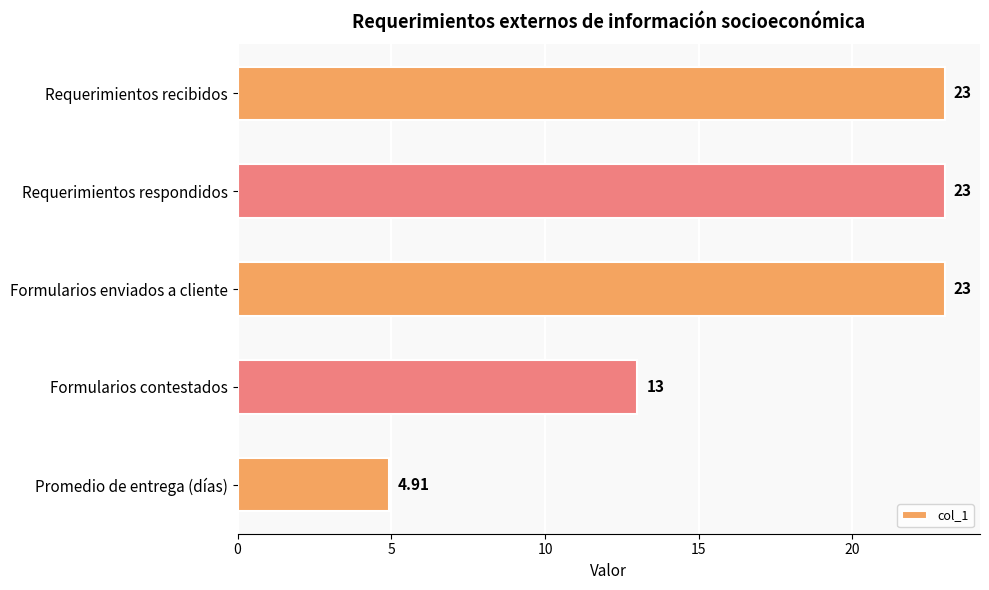

What is the change in value from Requerimientos respondidos to Formularios contestados?

-10.0